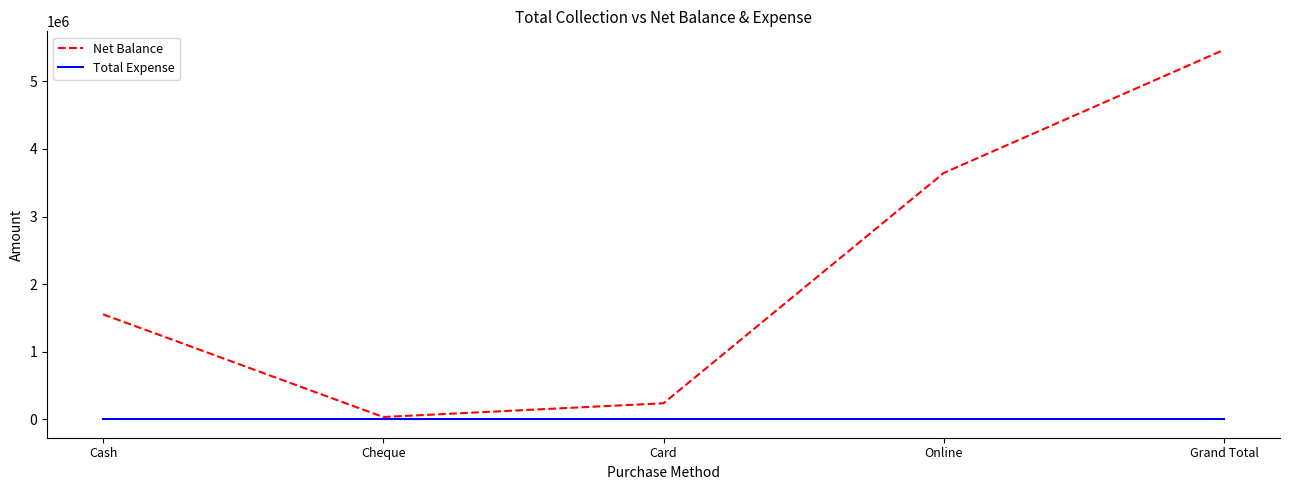

At which category does Net Balance reach its first local valley?

Cheque